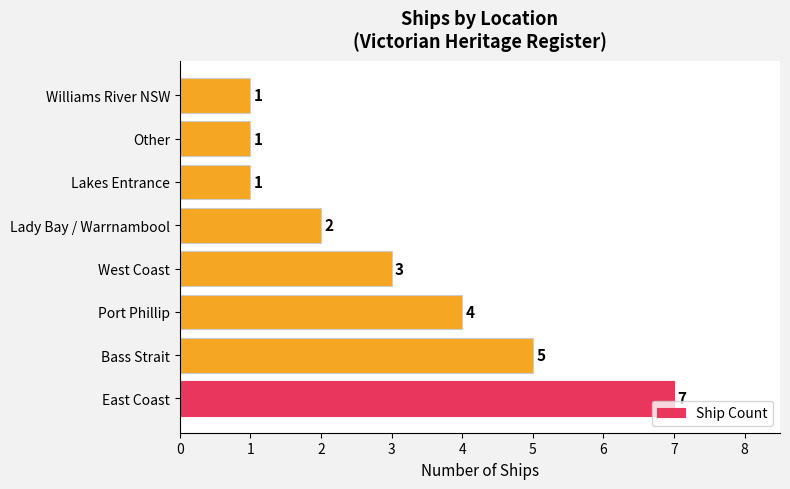

Are the bars horizontal?

Yes